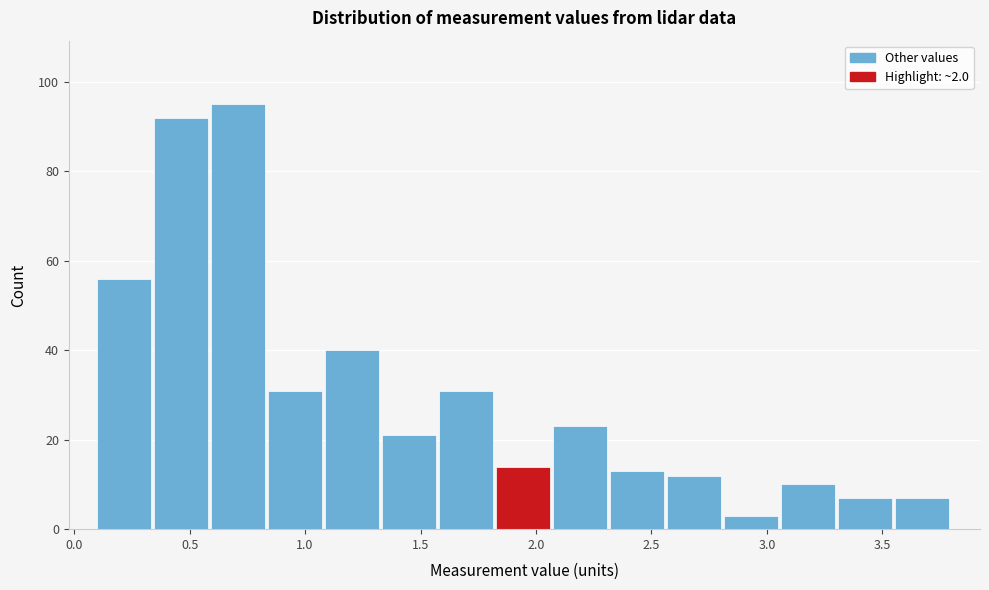

What is the height of the bar covering 2.80 to 3.05 on the x-axis? Neither the bar edges nor the heights are printed on the chart, so give them approximately, as read against the axes.

4